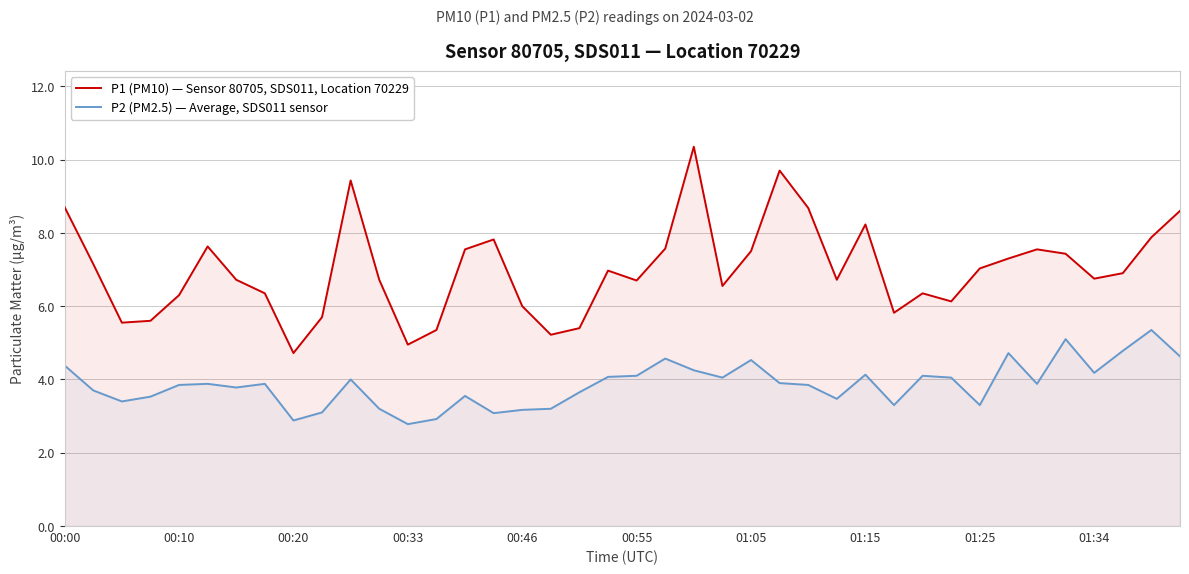

What is the difference between the second highest and minimum values in the P1 (PM10) — Sensor 80705, SDS011, Location 70229 series?

5.0